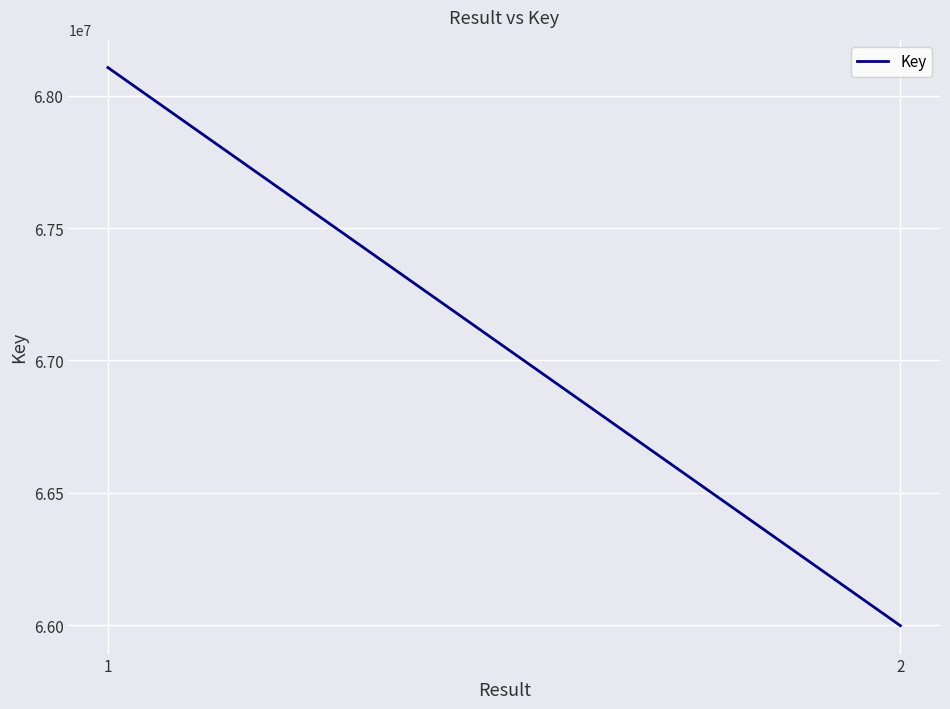

What is the maximum value shown in the chart?

68106740